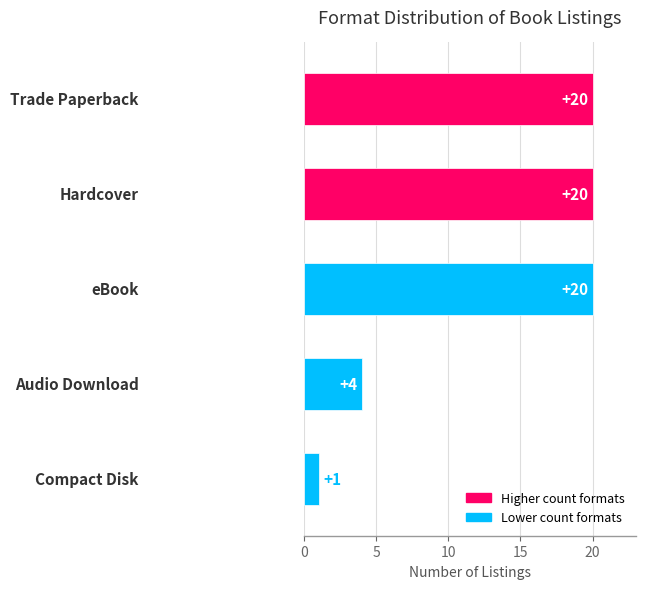

How many data points are less than 20?

2